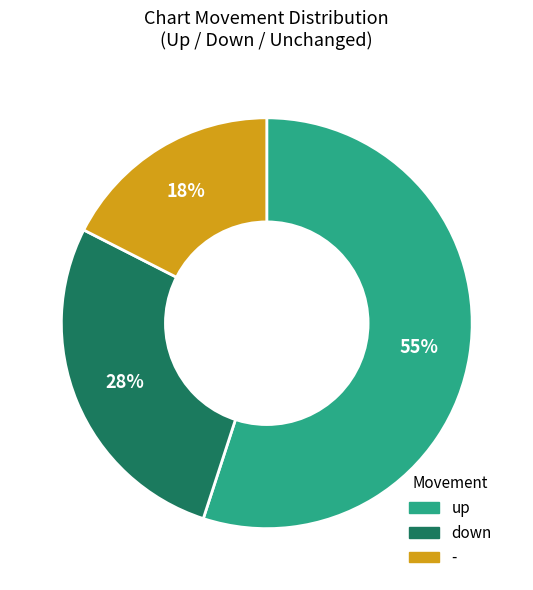

Which category has the biggest portion of the pie?

up